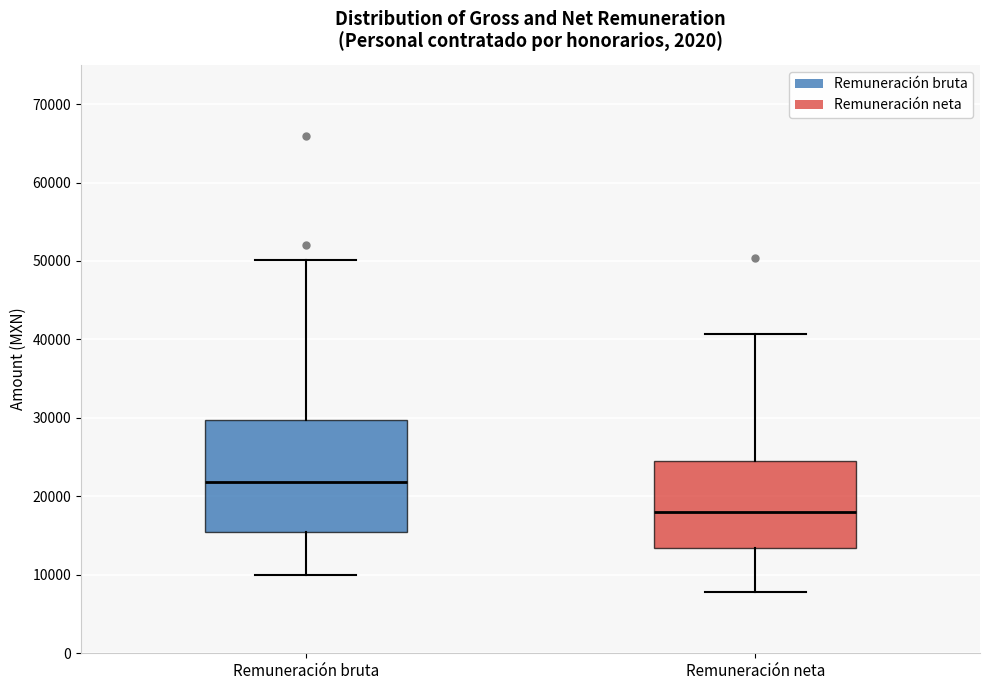

Which box is the tallest, from its lower edge to its upper edge?

Remuneración bruta